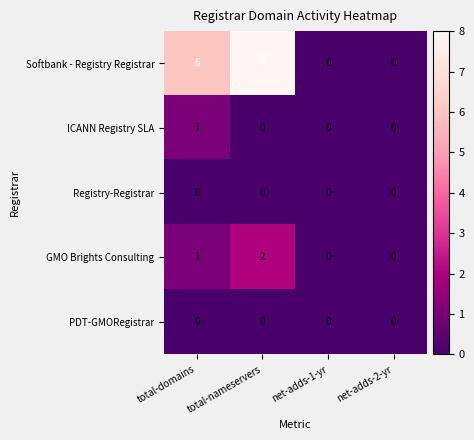

Where is Softbank - Registry Registrar nearest to the value 4?

total-domains